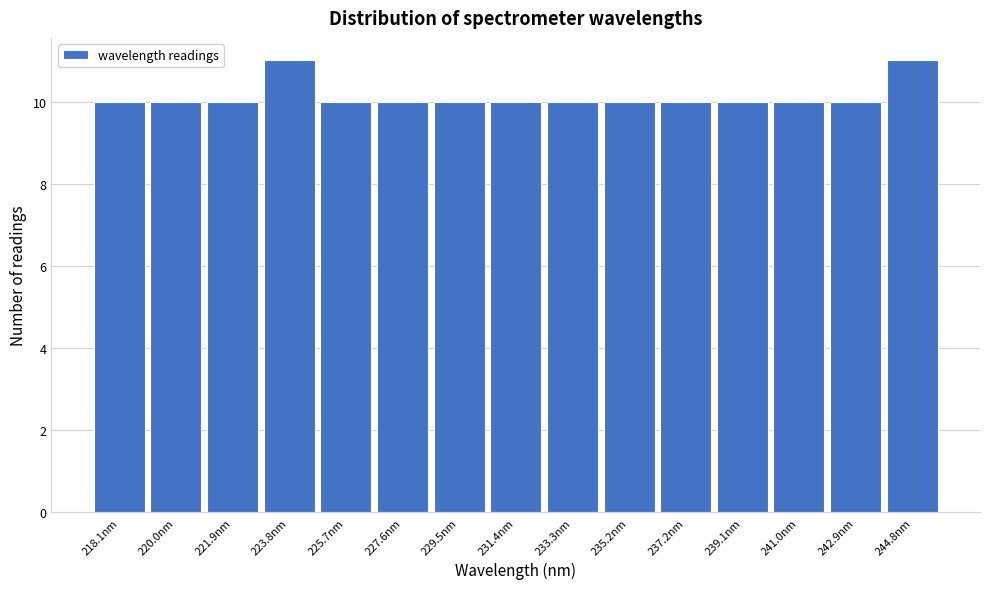

Reading left to right, transcribe all the data shown in this chart.

218.1nm=10	220.0nm=10	221.9nm=10	223.8nm=11	225.7nm=10	227.6nm=10	229.5nm=10	231.4nm=10	233.3nm=10	235.2nm=10	237.2nm=10	239.1nm=10	241.0nm=10	242.9nm=10	244.8nm=11